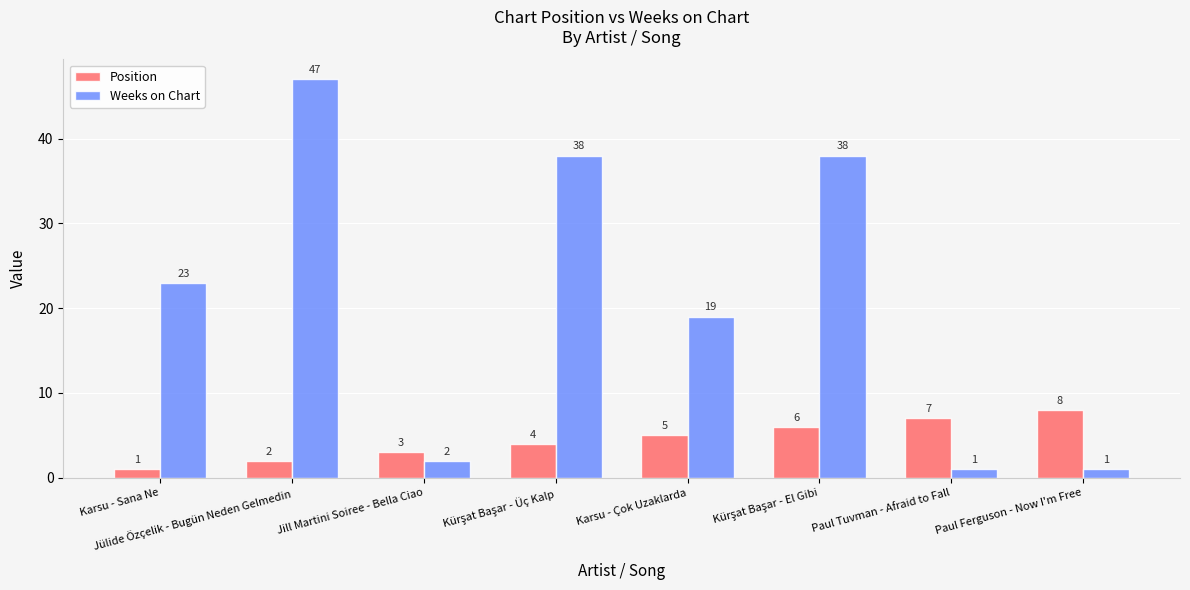

Rank the series by their average value, from lowest to highest.

Position, Weeks on Chart